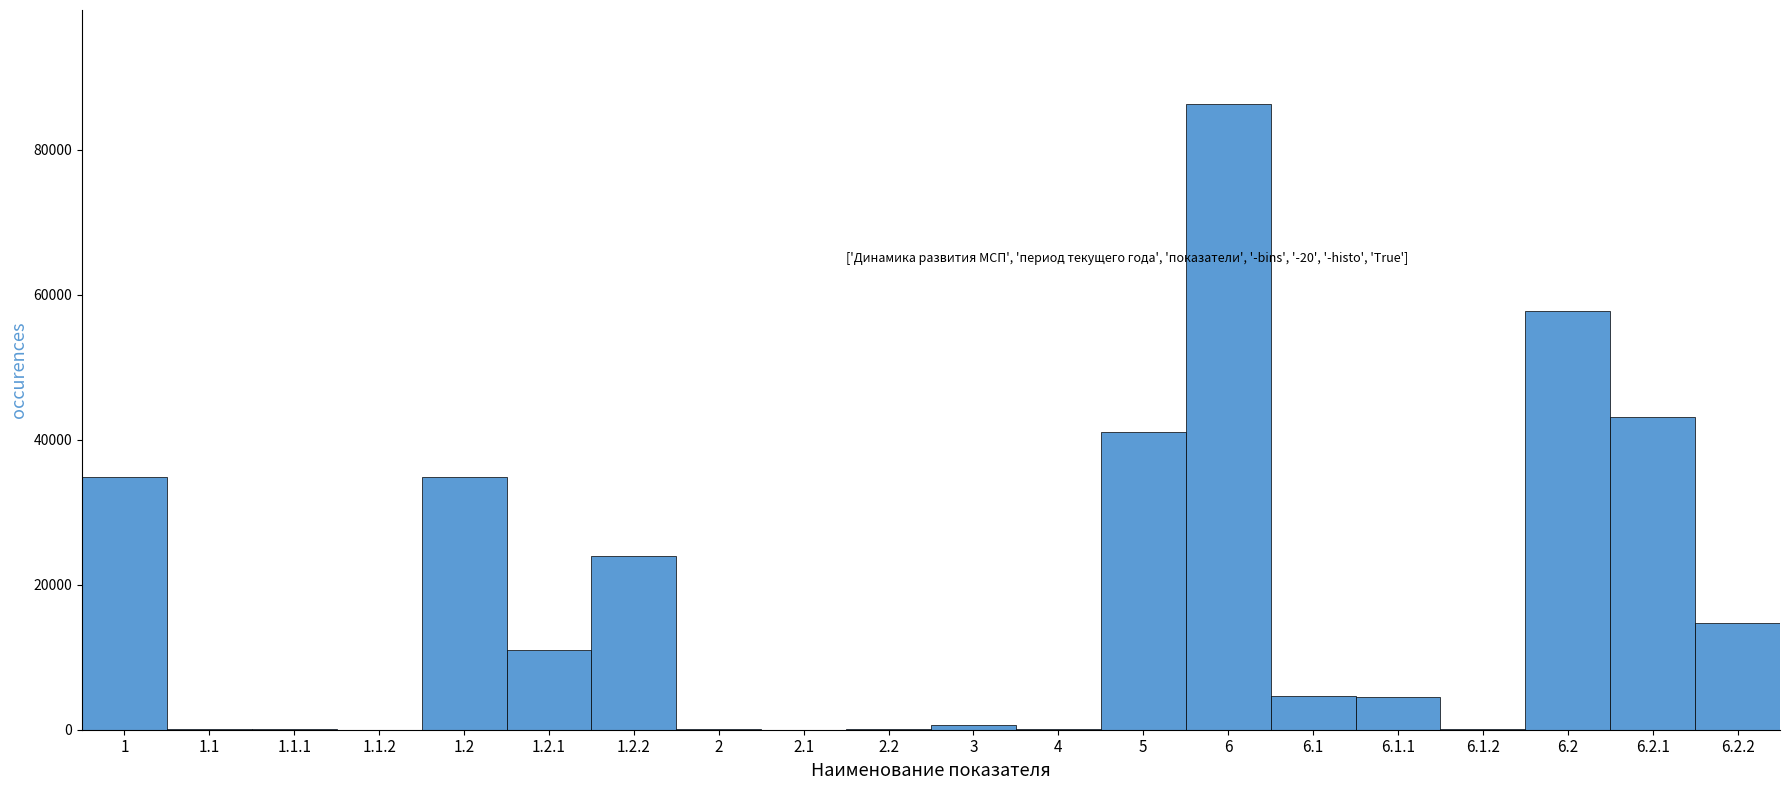

What is the maximum value shown in the chart?

86358.0